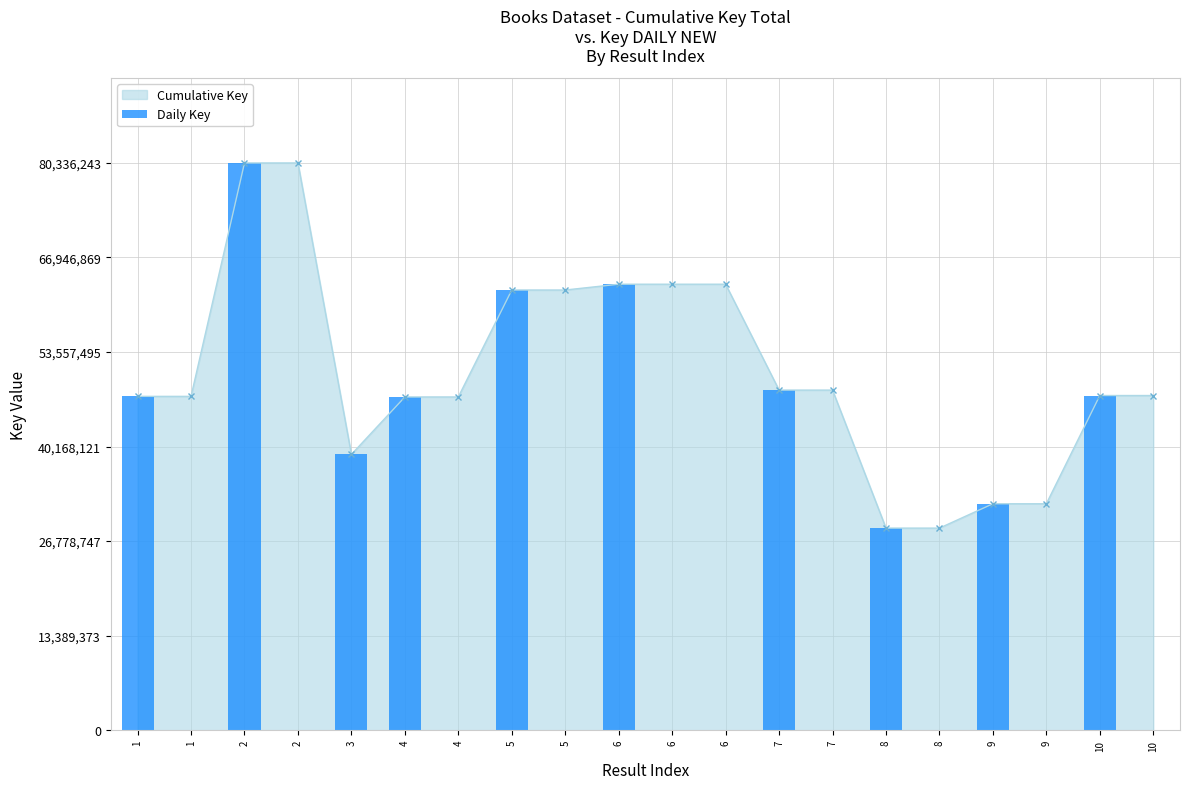

What is the value of the 4th bar from the left?

80336243